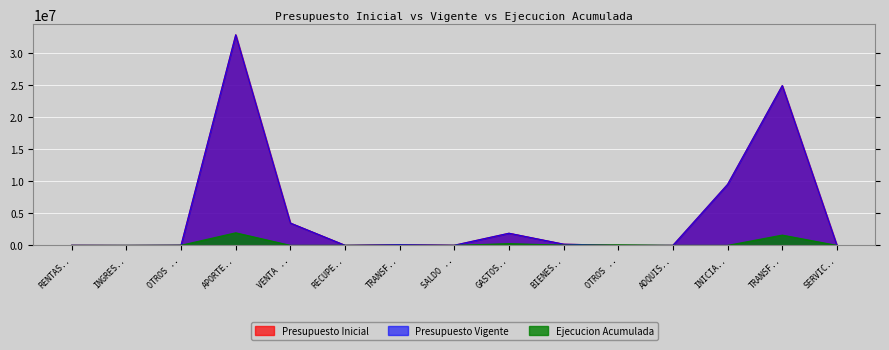

True or false: Presupuesto Vigente has more than 2 interior local peaks.

True